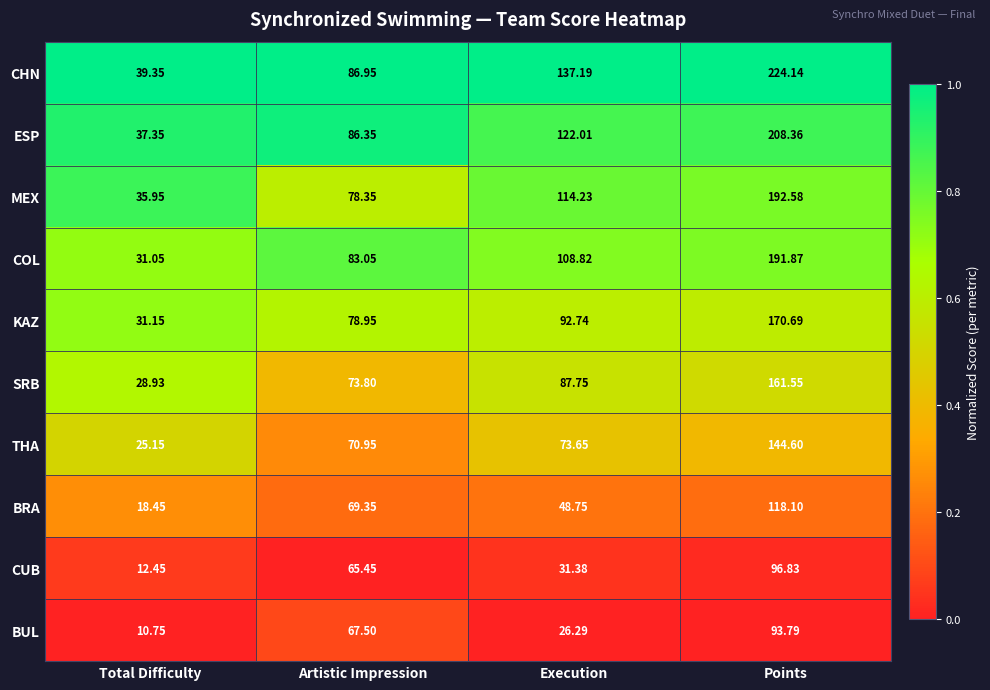

Where does the THA series first go above 73?

Execution